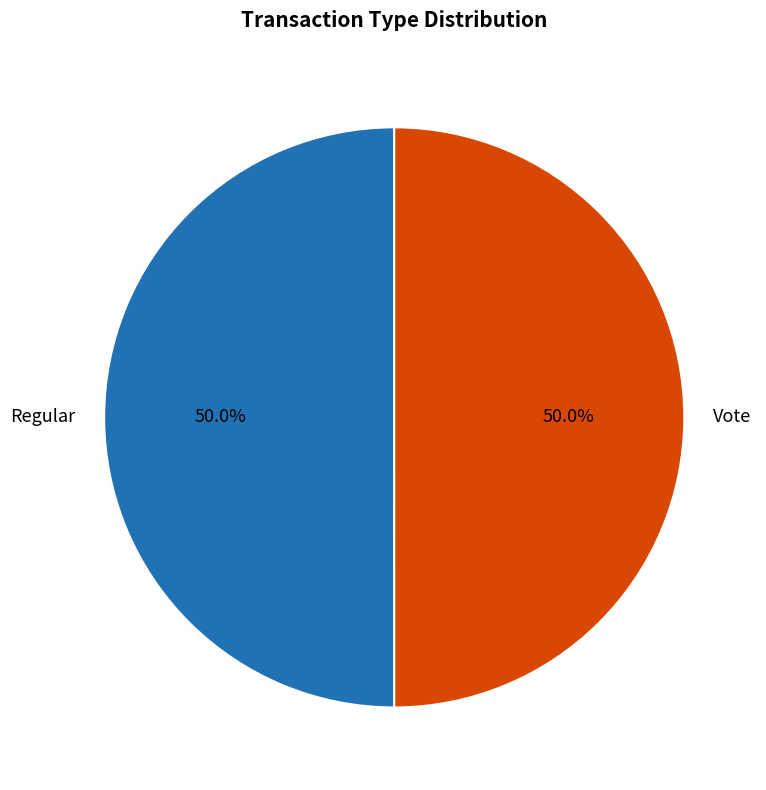

Approximately how many times larger is the value at Vote compared to Regular?

1.0